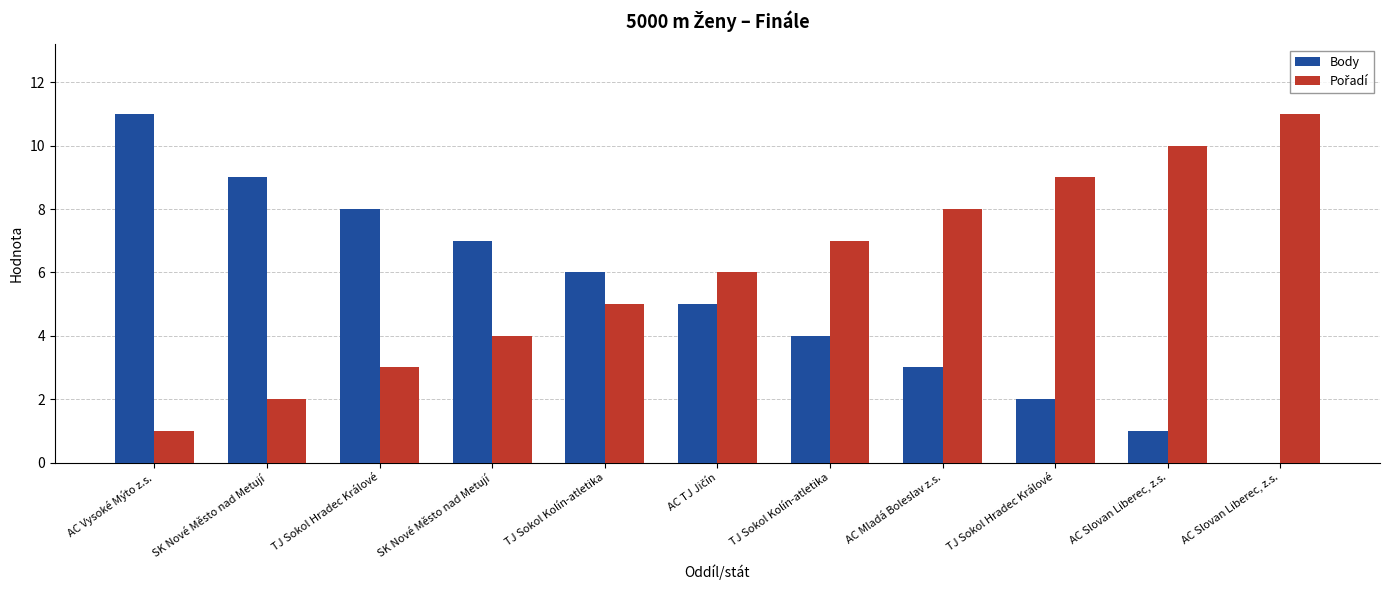

What is the spread (max minus min) of values at AC Slovan Liberec, z.s.?

9